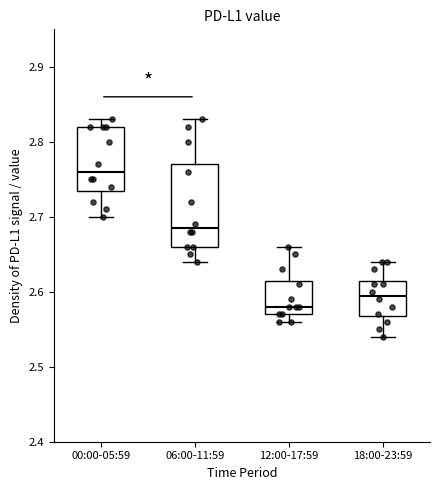

Comparing the boxes themselves (not the whiskers), which one is the tallest?

06:00-11:59